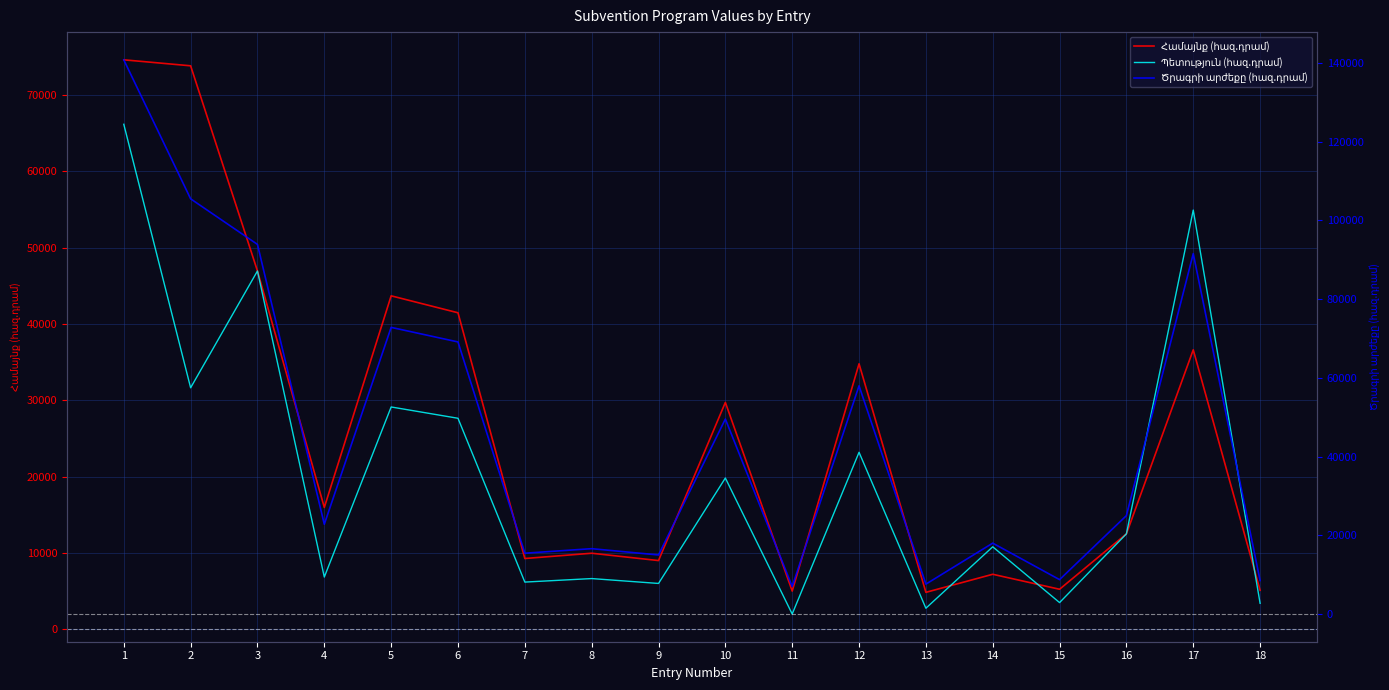

At which category does Համայնք (հազ.դրամ) reach its first local valley?

4